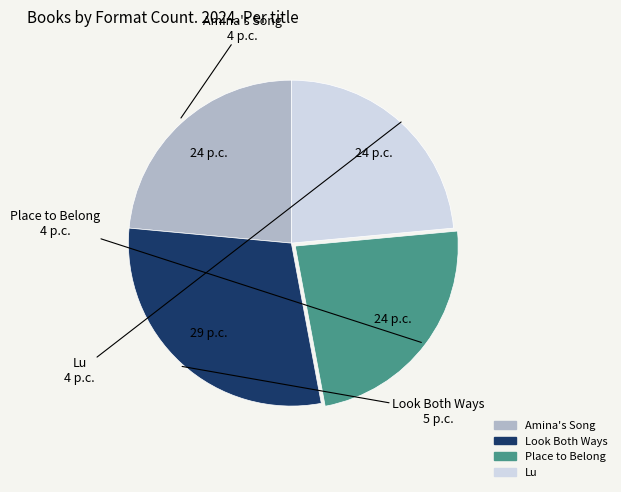

What is the largest slice in the pie chart?

Look Both Ways